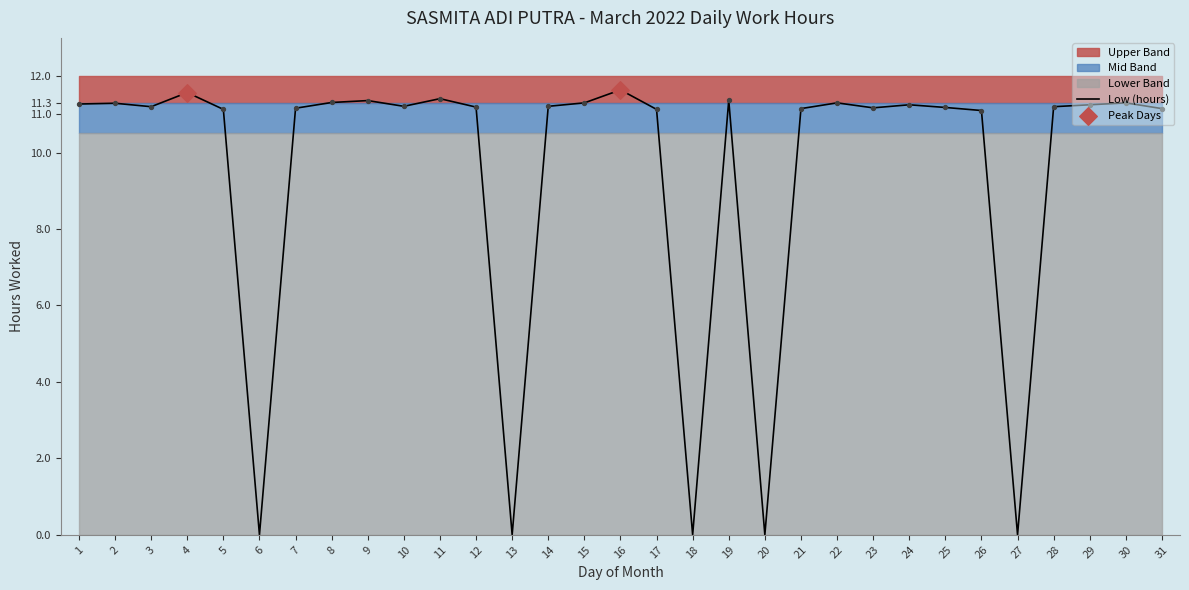

Approximately how many times larger is the value at 2 compared to 11?

1.0